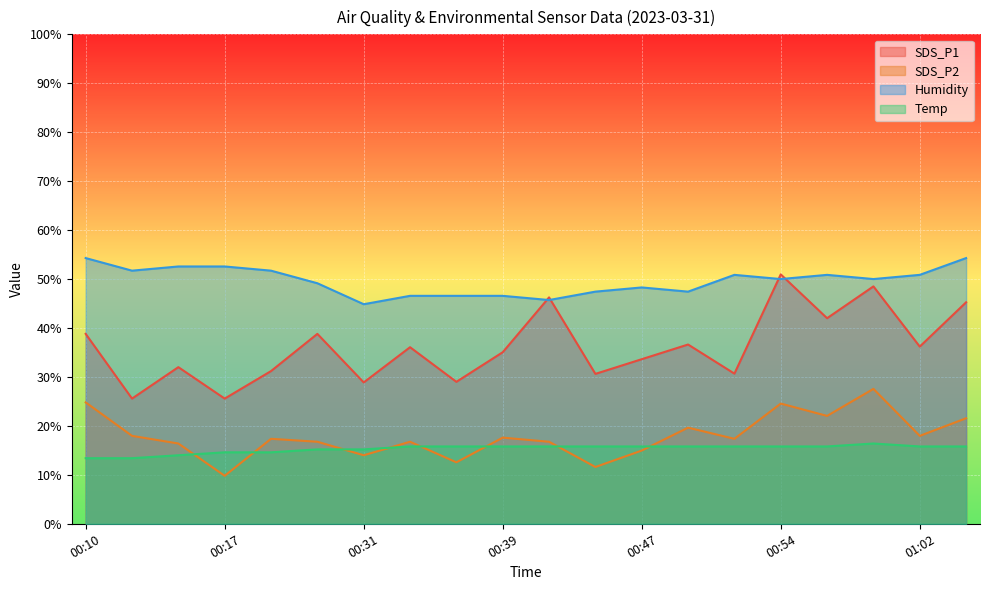

True or false: SDS_P1 and SDS_P2 cross at least once.

False